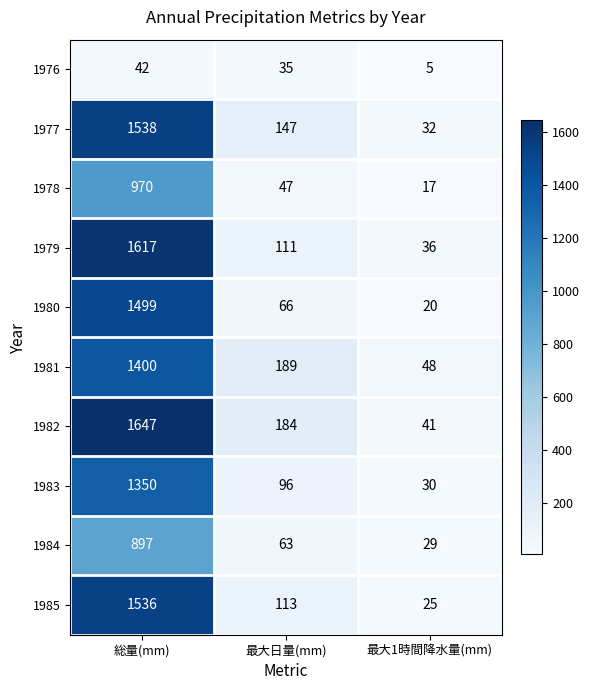

How many series are shown in this chart?

10